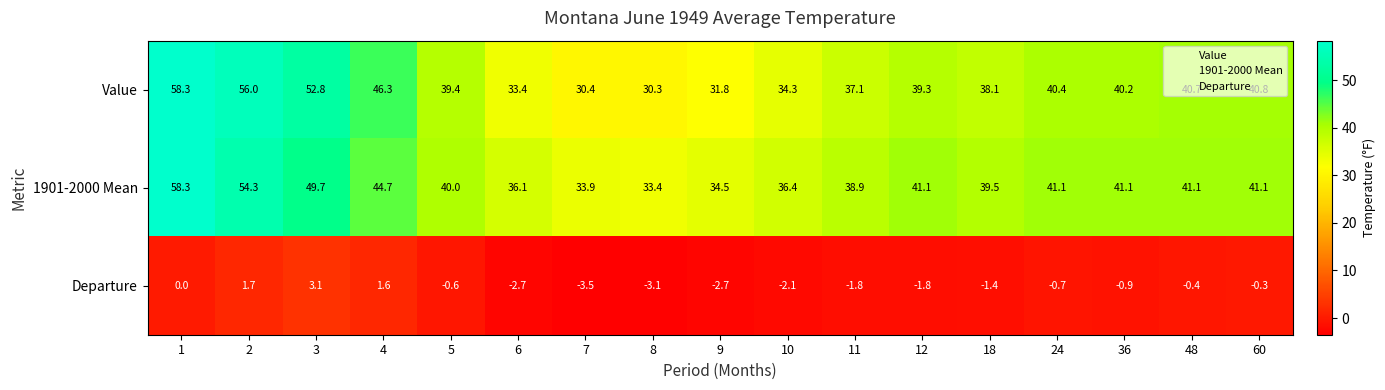

Where is Value nearest to the value 44?

4